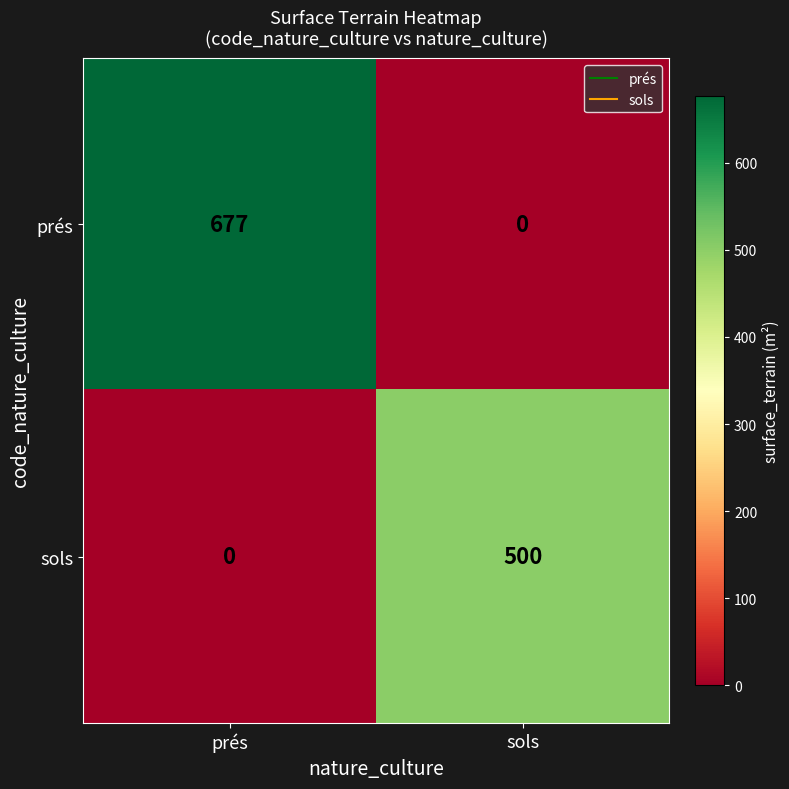

How many values in sols are above zero?

1